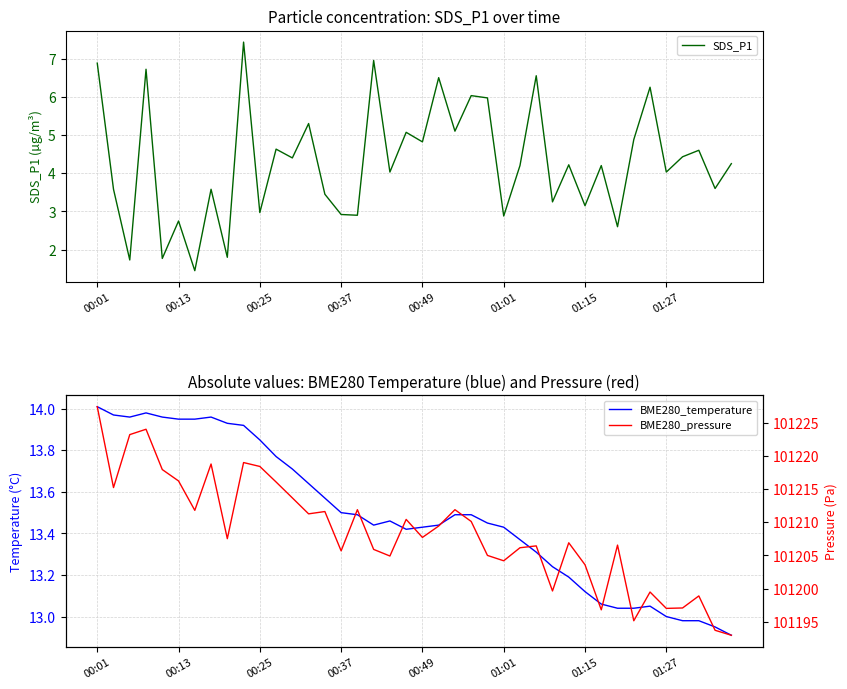

How many lines are shown in the chart?

3